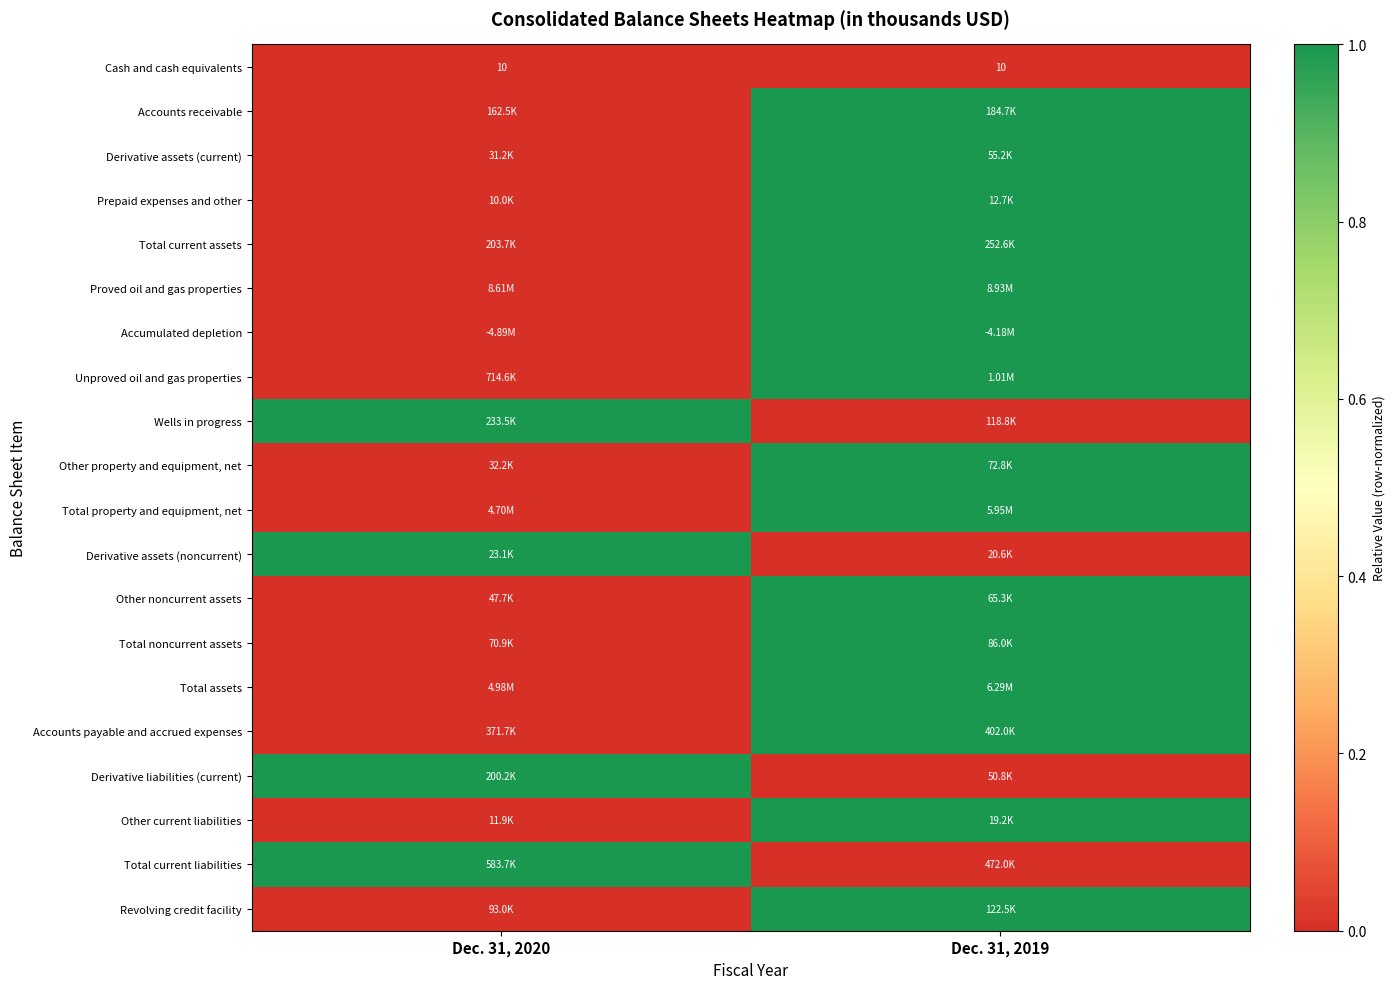

Is the value of Derivative assets (current) at Dec. 31, 2019 greater than the value of Total current assets at Dec. 31, 2020?

Yes